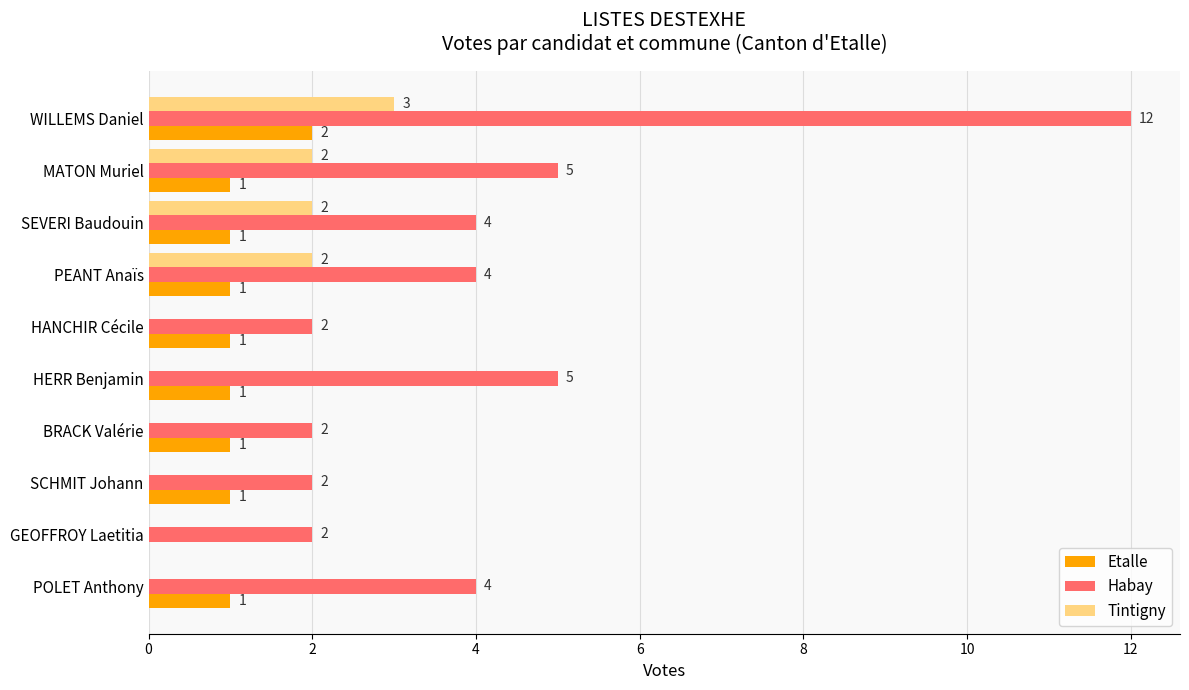

At which label does Habay reach its peak?

WILLEMS Daniel